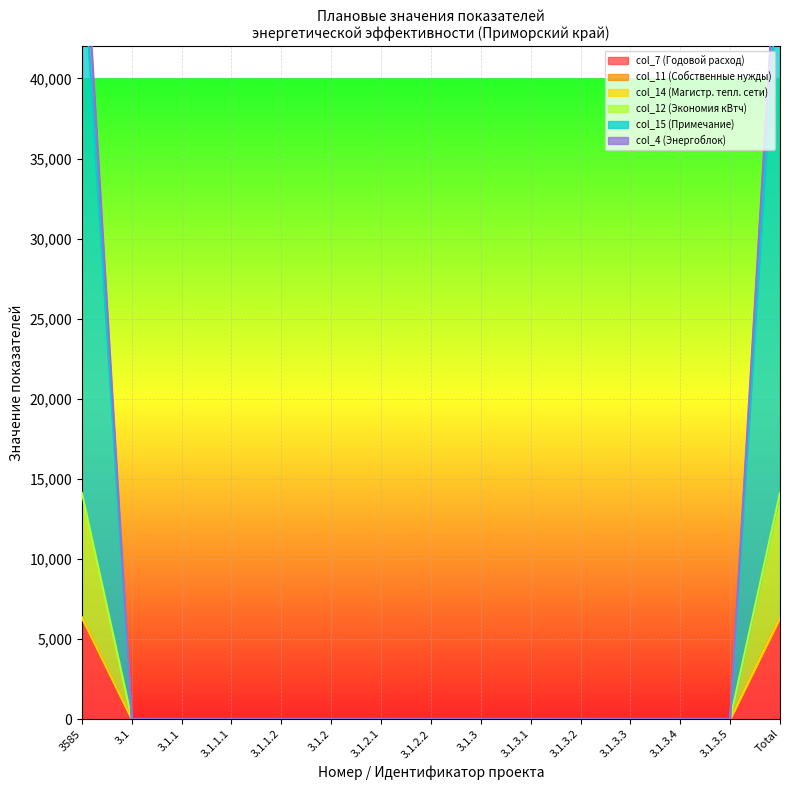

True or false: col_15 and col_14 cross at least once.

False